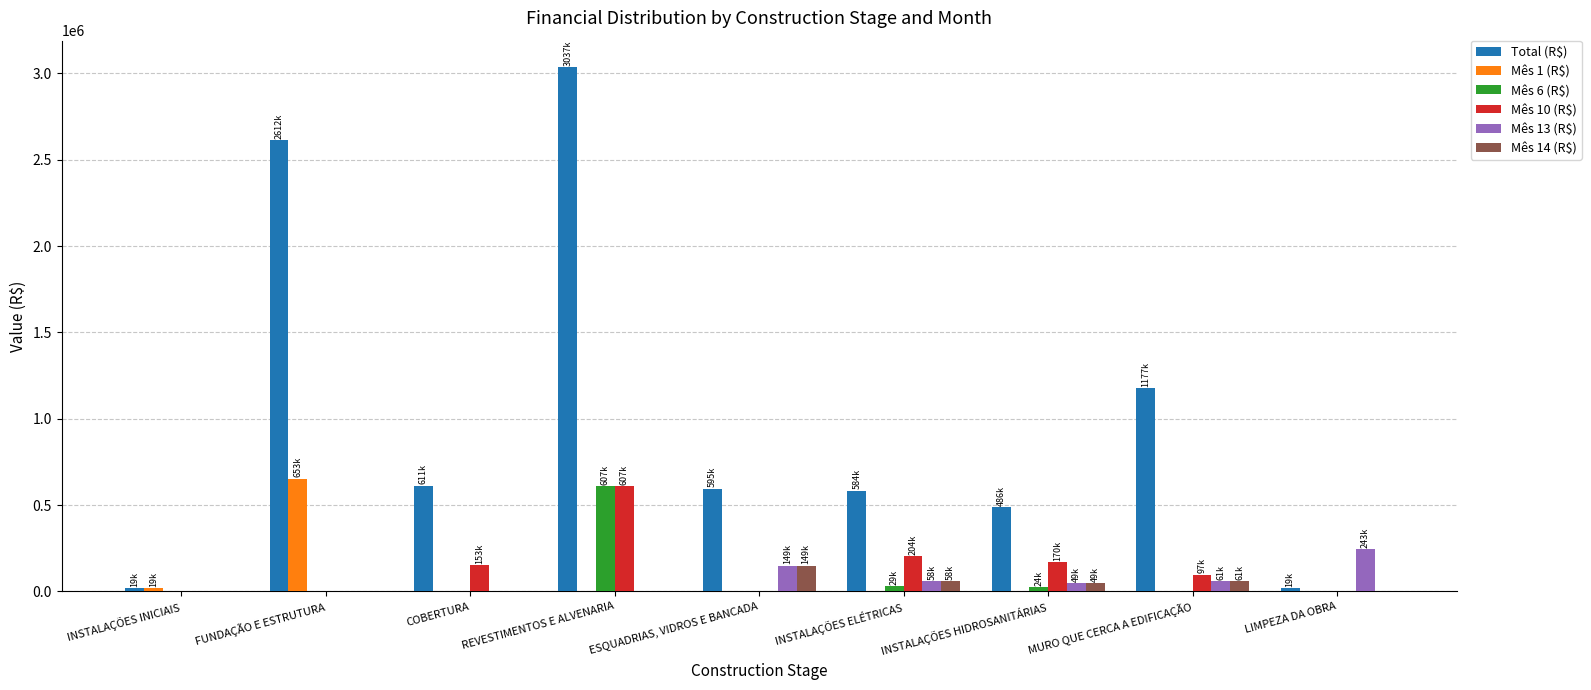

At which category is the sum across all series the highest?

REVESTIMENTOS E ALVENARIA